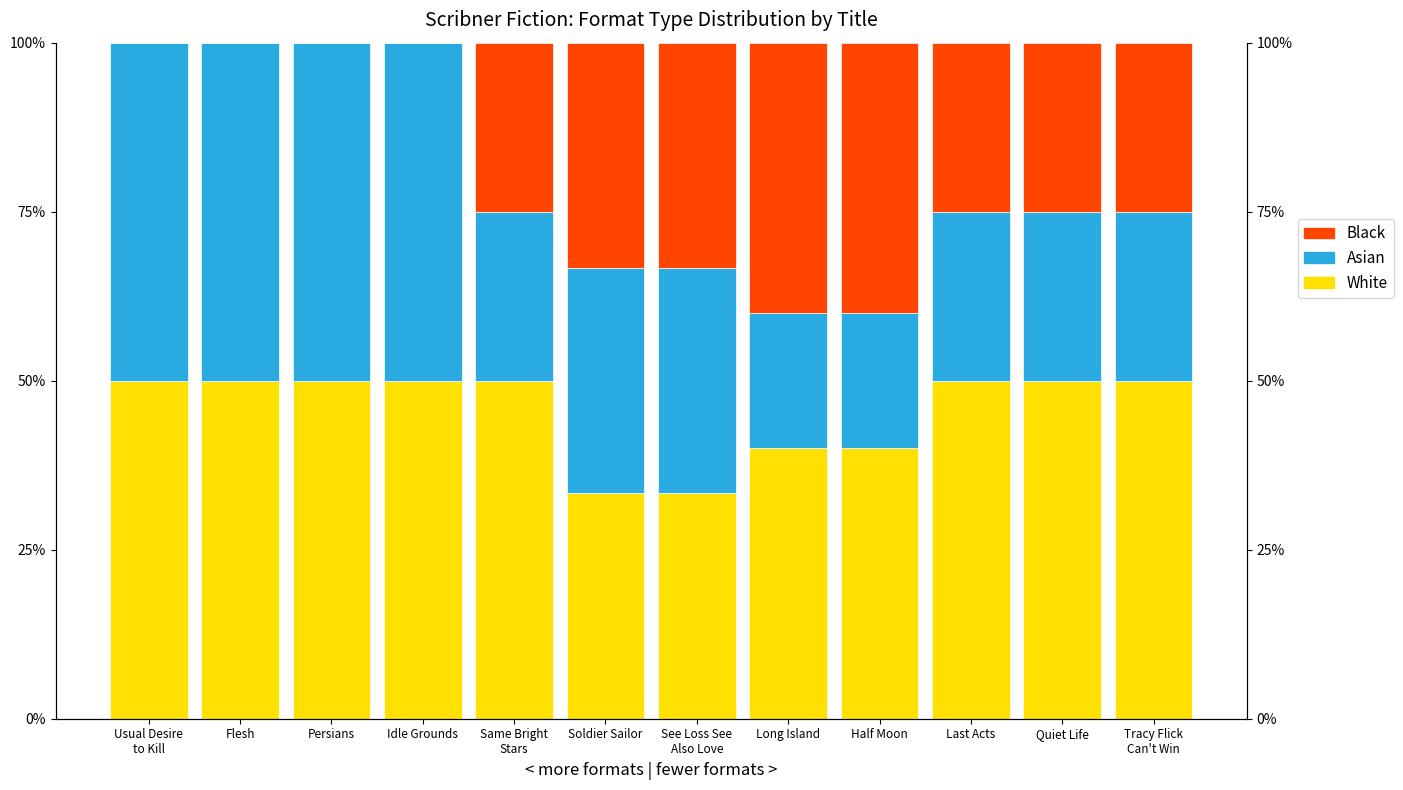

At how many categories does at least one series exceed 0?

12